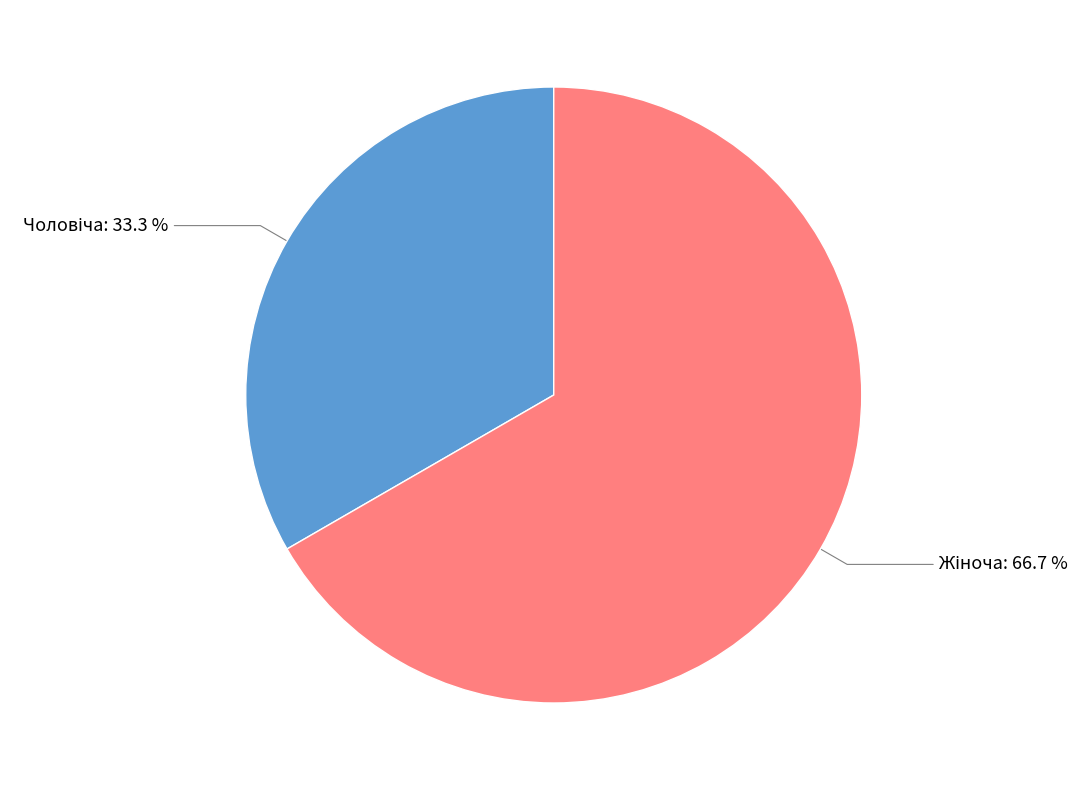

Is there any slice that represents more than half of the pie?

Yes